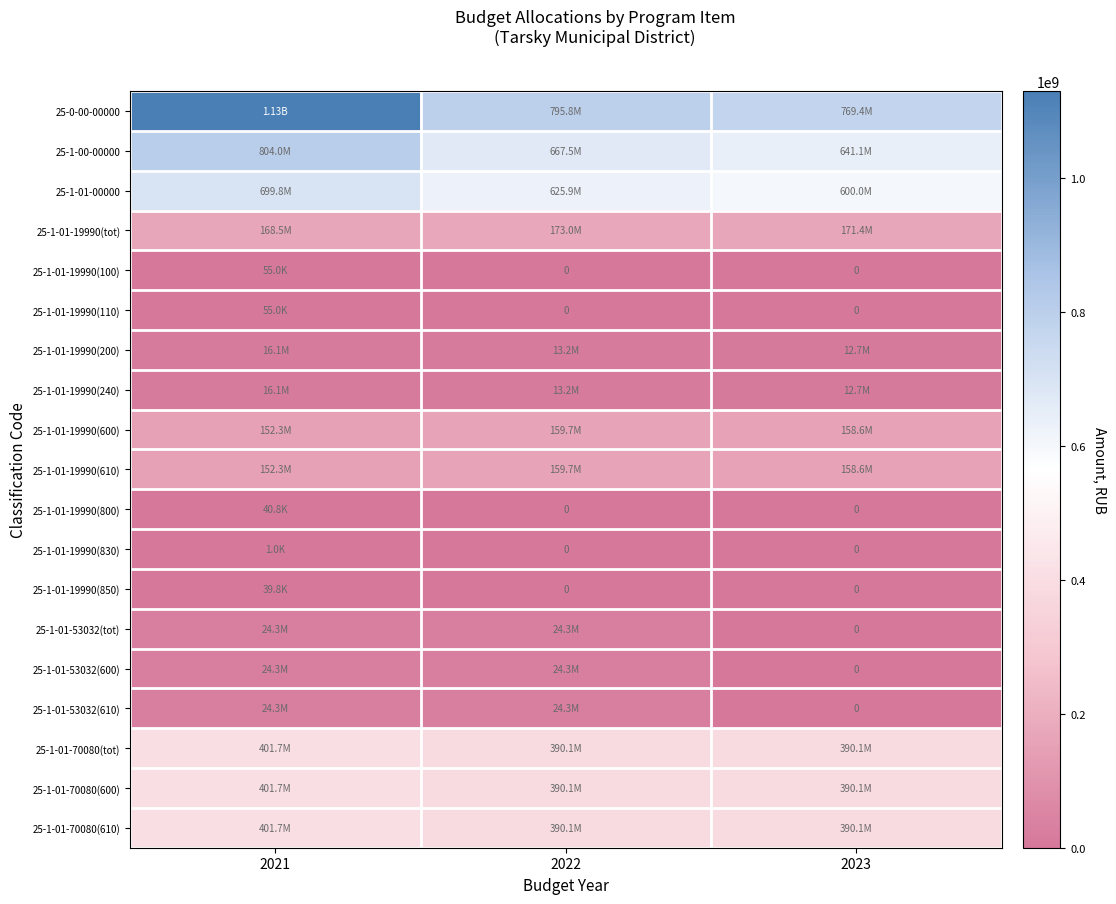

List the series in order of their peak value, highest first.

25-0-00-00000, 25-1-00-00000, 25-1-01-00000, 25-1-01-70080(tot), 25-1-01-70080(600), 25-1-01-70080(610), 25-1-01-19990(tot), 25-1-01-19990(600), 25-1-01-19990(610), 25-1-01-53032(tot), 25-1-01-53032(600), 25-1-01-53032(610), 25-1-01-19990(200), 25-1-01-19990(240), 25-1-01-19990(100), 25-1-01-19990(110), 25-1-01-19990(800), 25-1-01-19990(850), 25-1-01-19990(830)